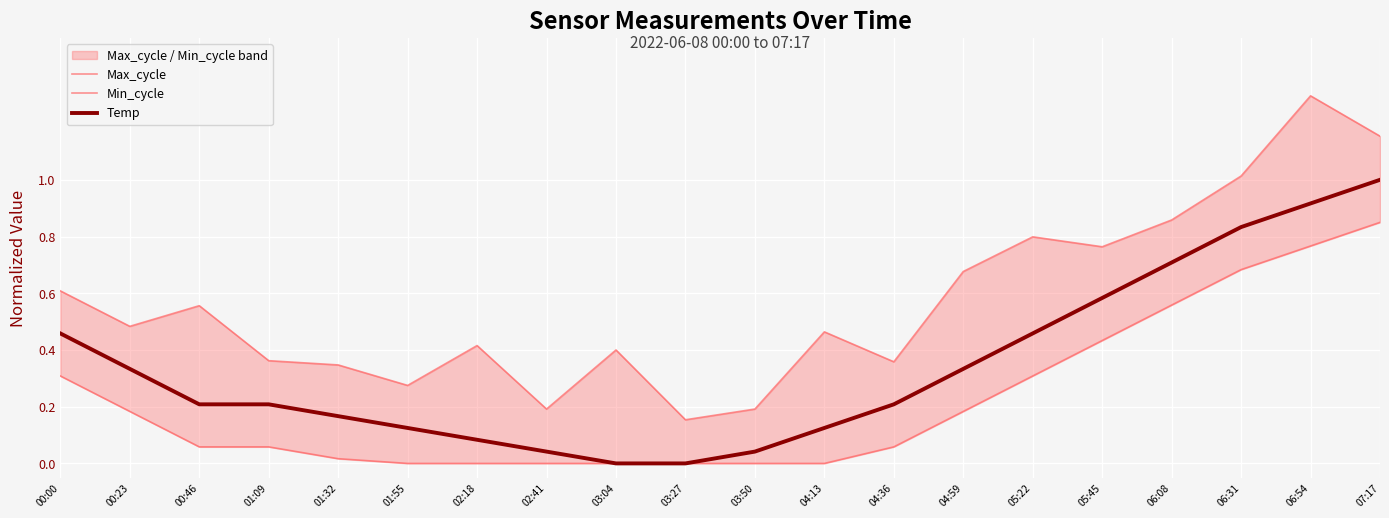

Between 06:31 and 00:46, which is larger?

06:31